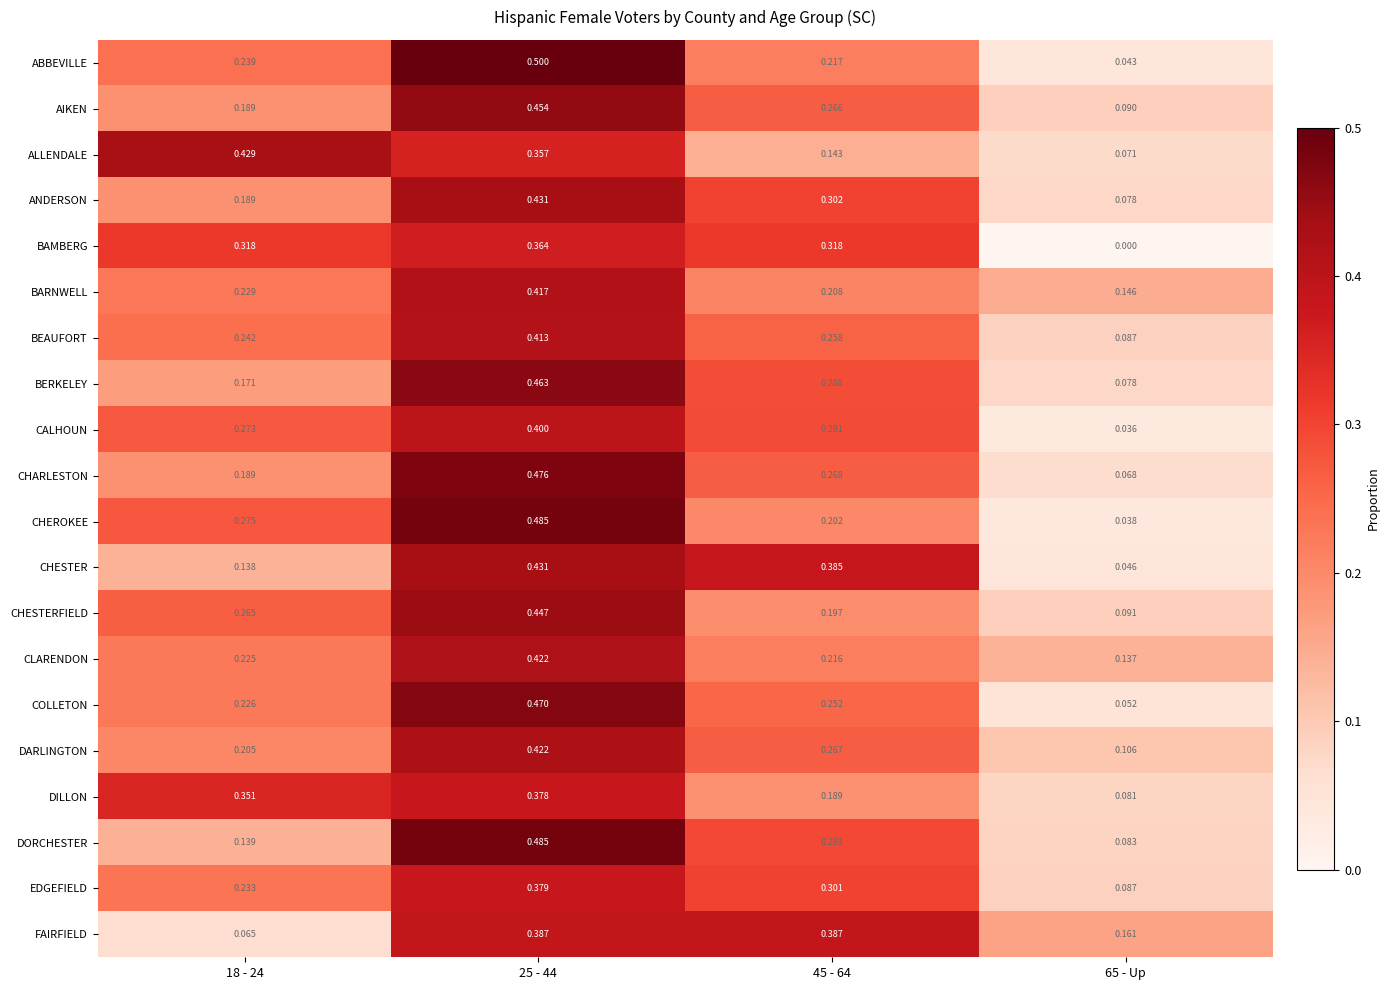

Which series has the largest total across all categories?

CHARLESTON